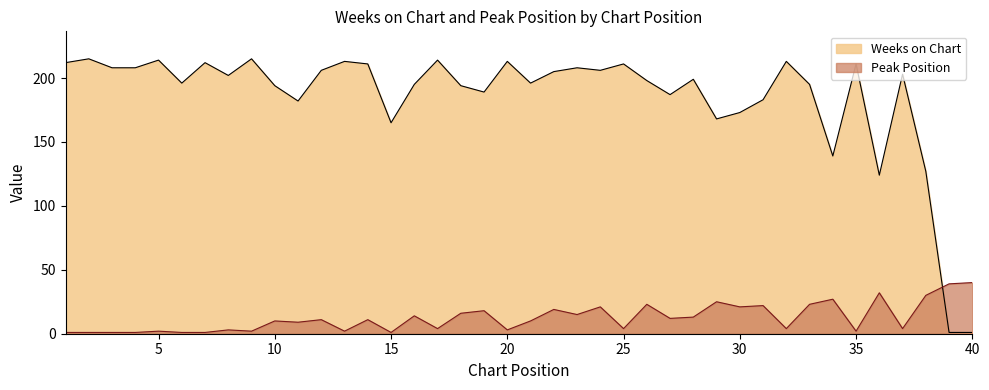

Where is Peak Position nearest to the value 20?

22